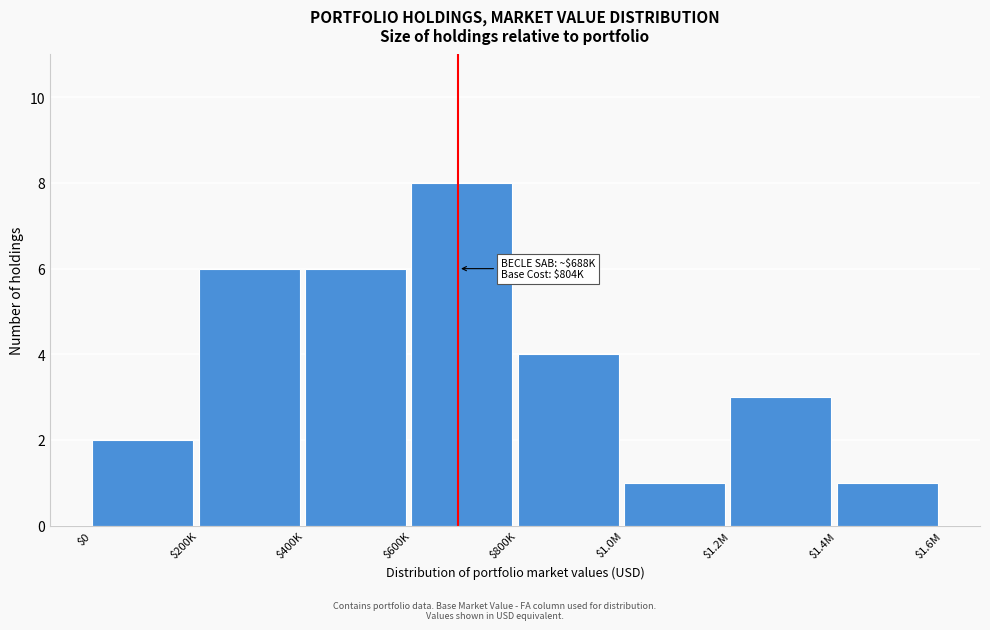

Reading left to right, transcribe all the data shown in this chart.

2	6	6	8	4	1	3	1